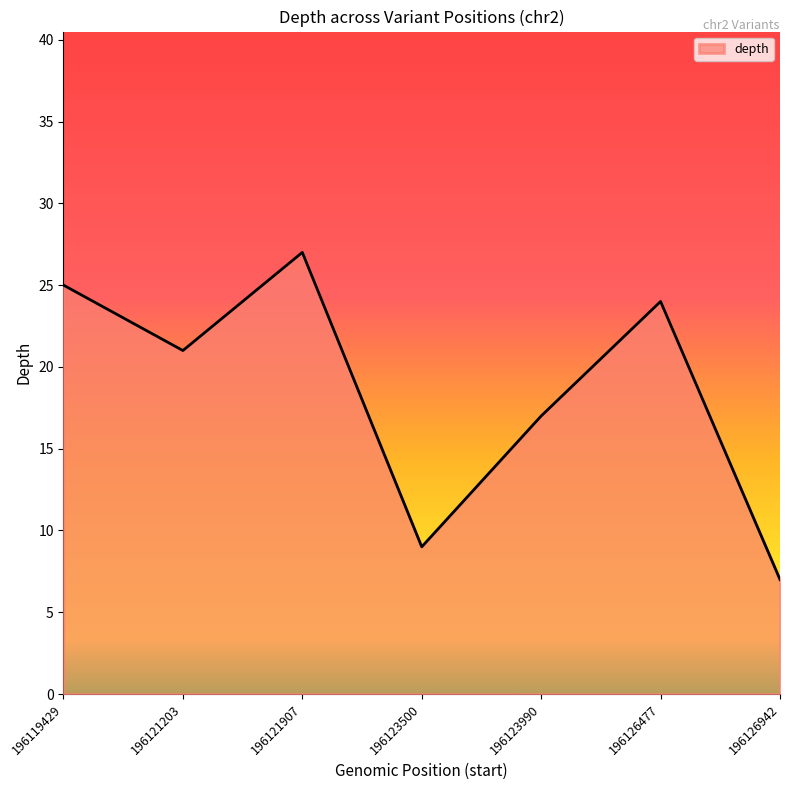

Which category has the lowest value across all series?

196126942